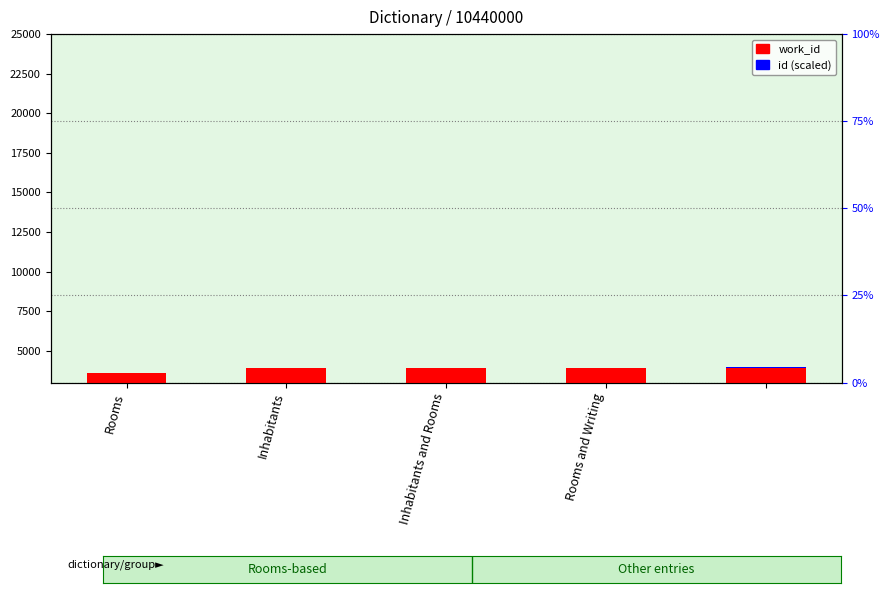

What is the maximum value shown in the chart?

3938.0